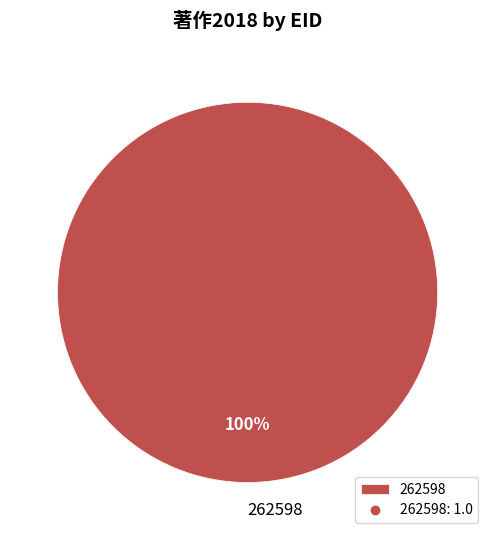

The 262598 slice represents 100% of the pie. True or false?

True